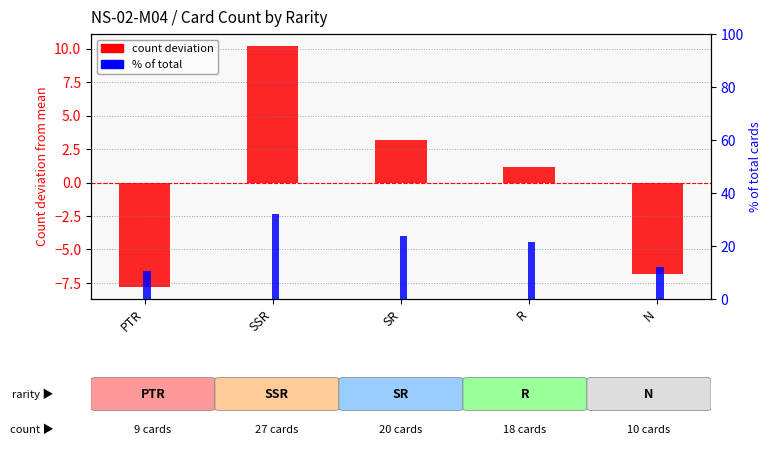

Reading left to right, list all the values displayed in this chart.

count deviation: -7.8	10.2	3.2	1.2	-6.8
% of total: 10.7	32.1	23.8	21.4	11.9